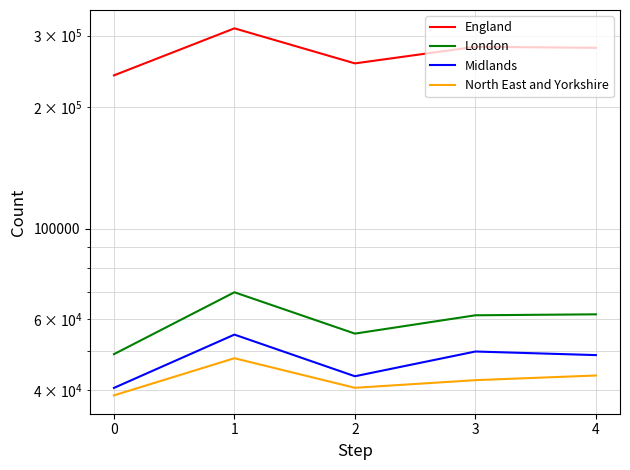

The England series shows 398272 at 2. True or false?

False